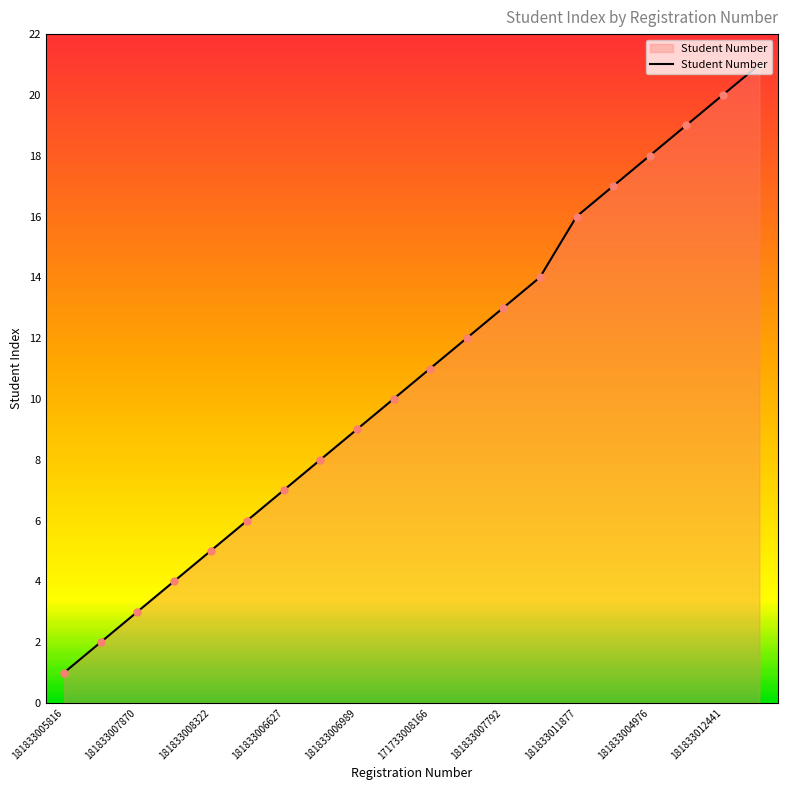

What is the difference between the maximum and minimum values?

20